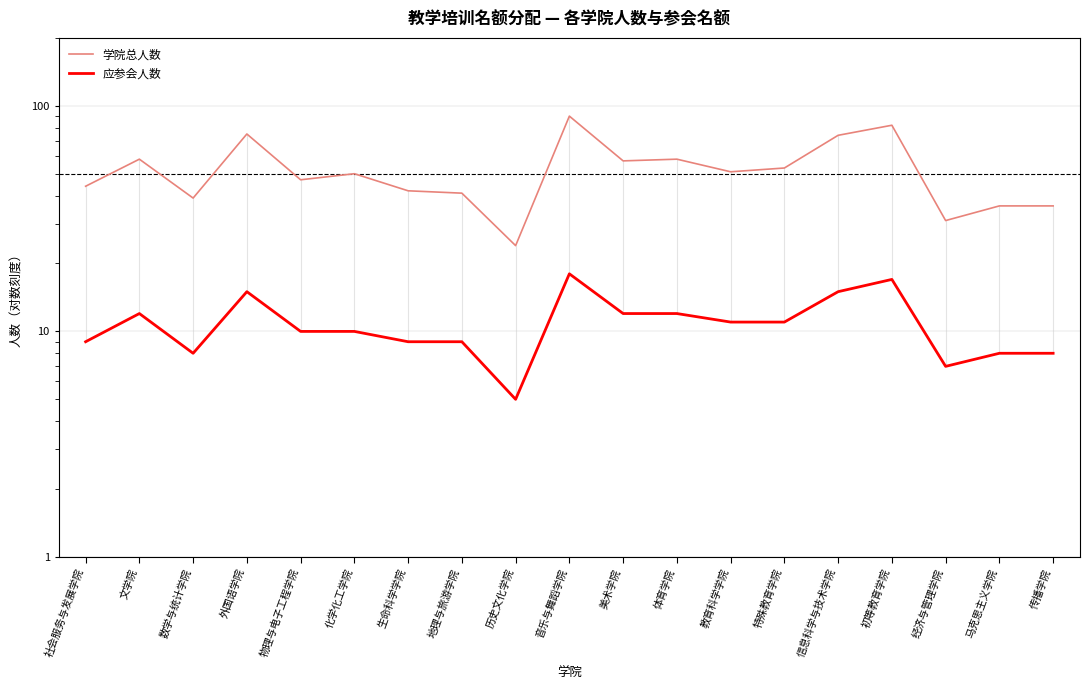

Which category has the lowest value across all series?

历史文化学院